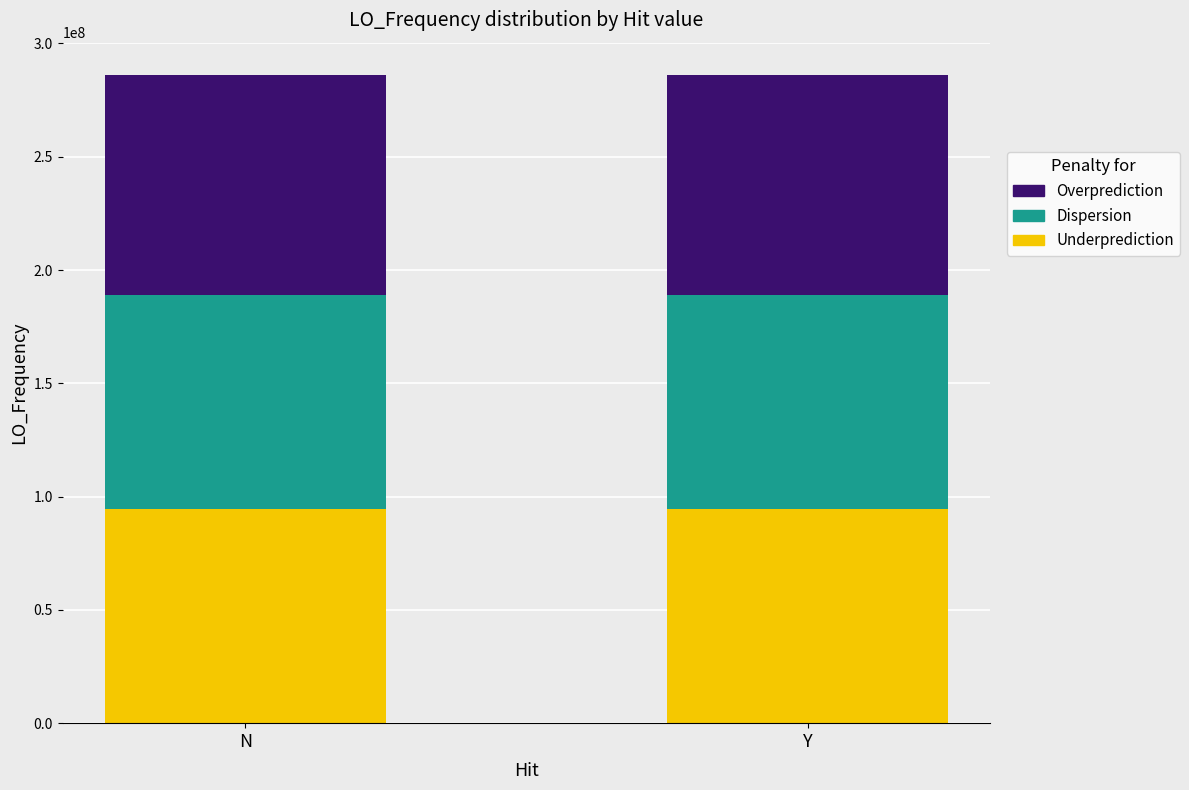

The Underprediction series shows 94395510.6 at N. True or false?

True